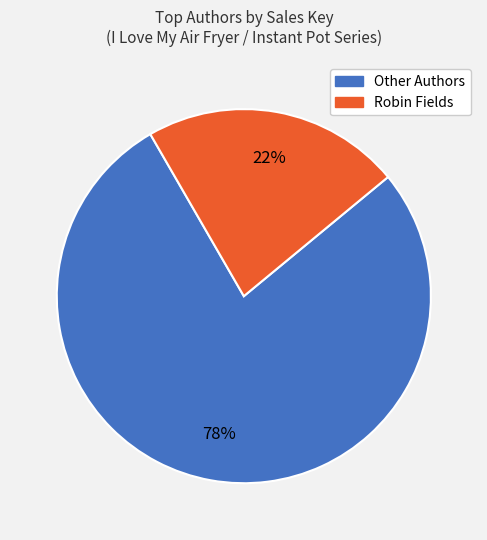

To the nearest percent, what is the average slice percentage?

50%